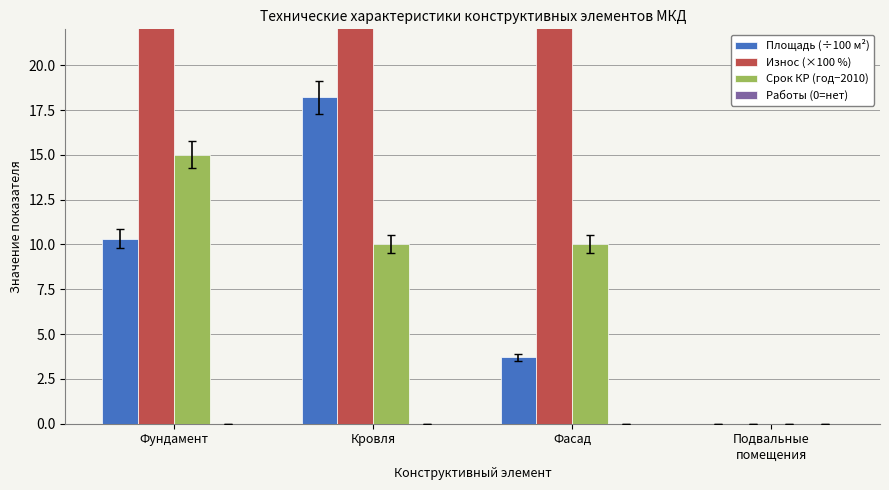

Which series has the largest range (max minus min)?

Износ (×100 %)